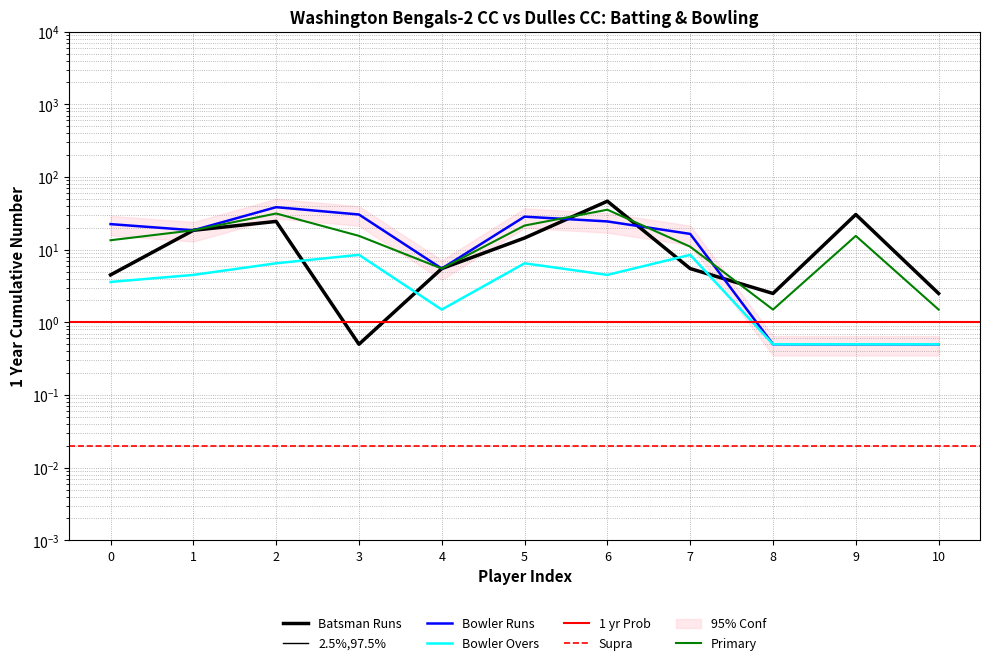

What is the sum of all Bowler Runs values?

186.5